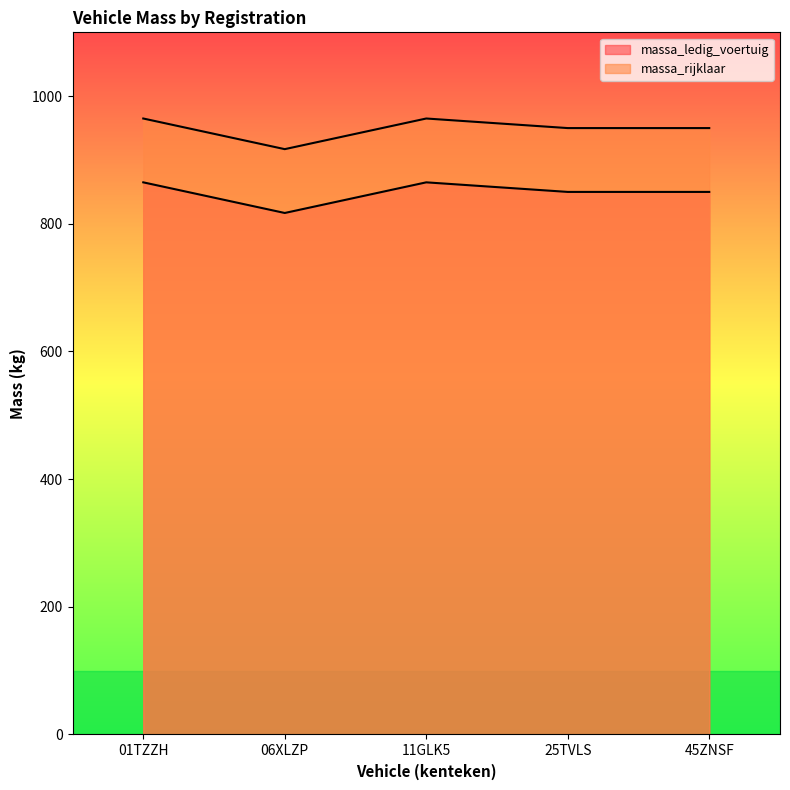

Reading left to right, extract all data points from this chart.

massa_ledig_voertuig: 865	817	865	850	850
massa_rijklaar: 965	917	965	950	950